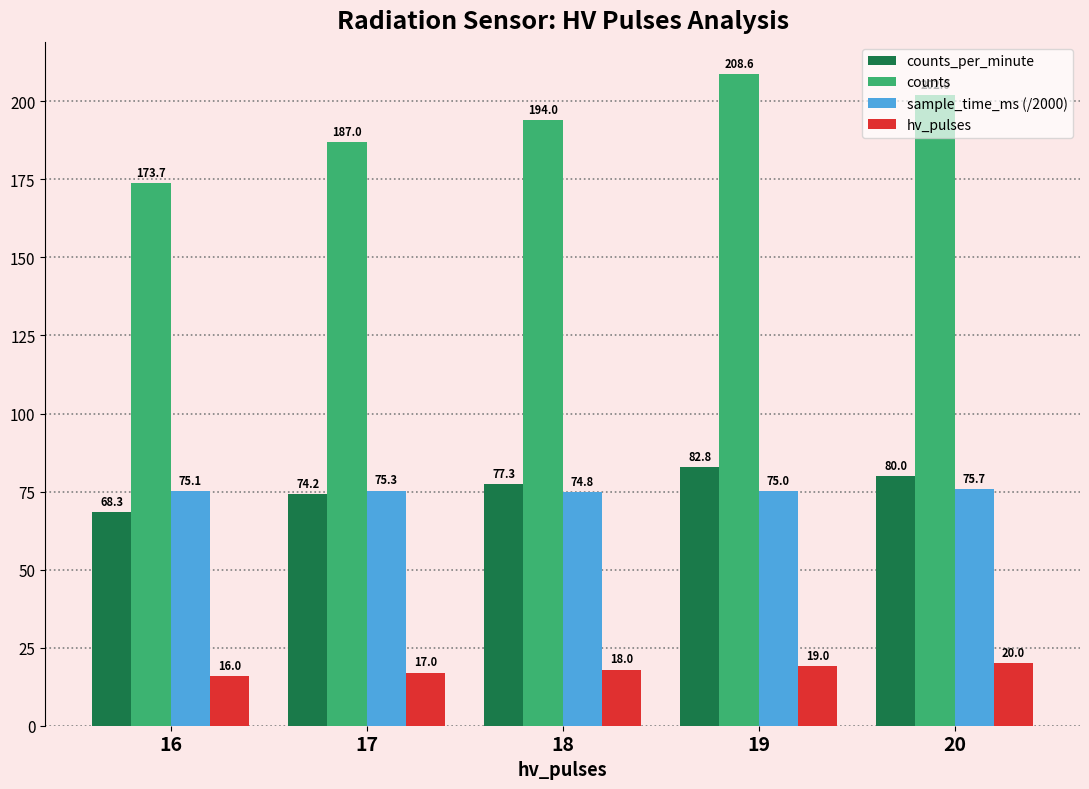

Reading left to right, list all the values displayed in this chart.

counts_per_minute: 16=68.3	17=74.2	18=77.3	19=82.8	20=80.0
counts: 16=173.7	17=187.0	18=194.0	19=208.6	20=202.0
sample_time_ms (/2000): 16=75.1	17=75.3	18=74.8	19=75.0	20=75.7
hv_pulses: 16=16.0	17=17.0	18=18.0	19=19.0	20=20.0